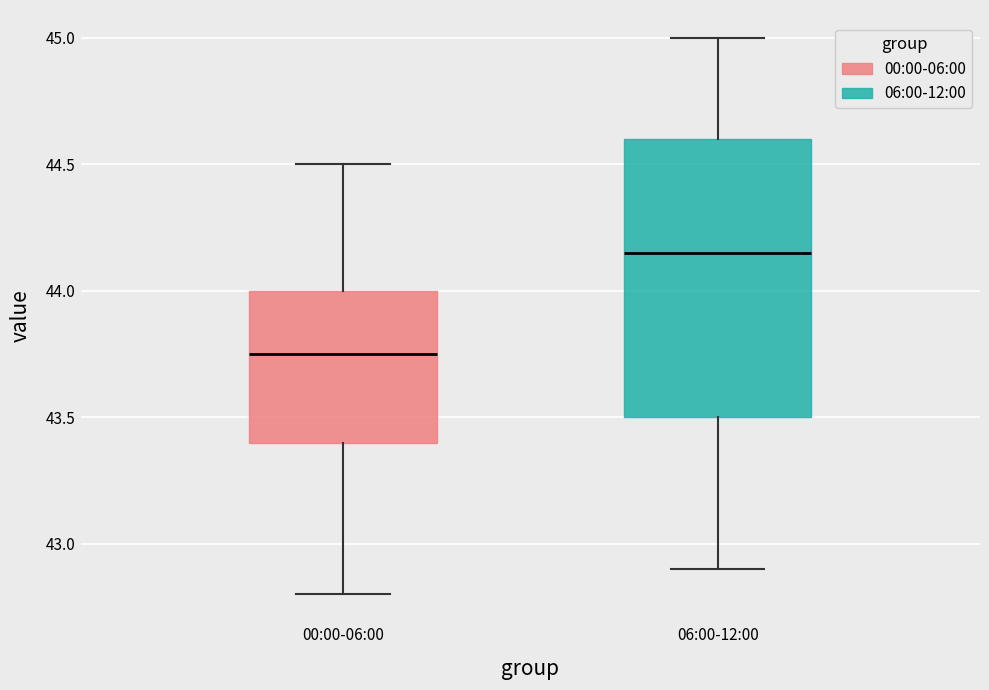

Reading left to right, read every box against the y-axis: the position of its median line, the range the box covers, and the ends of its whiskers. The values are not printed on the chart, so give them approximately, as read against the axis.

00:00-06:00: median 43.75, box 43.40 to 44.00, whiskers 42.80 to 44.50
06:00-12:00: median 44.15, box 43.50 to 44.60, whiskers 42.90 to 45.00